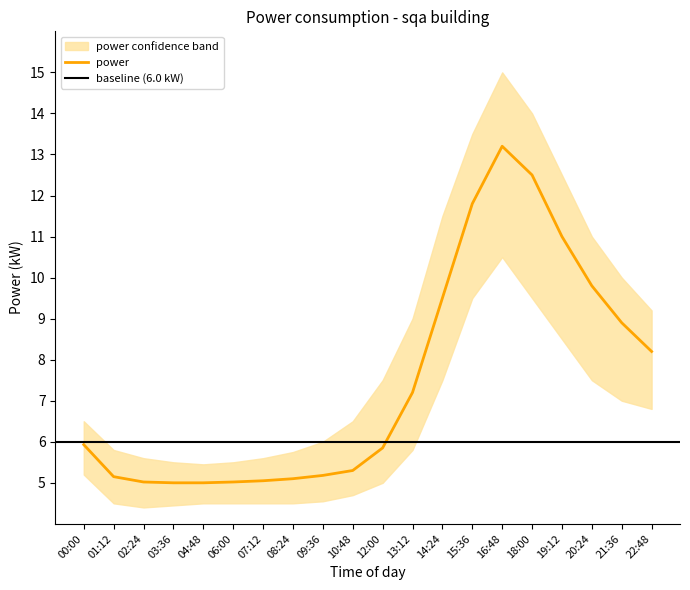

What is the difference between the power values at 06:00 and 15:36?

6.8